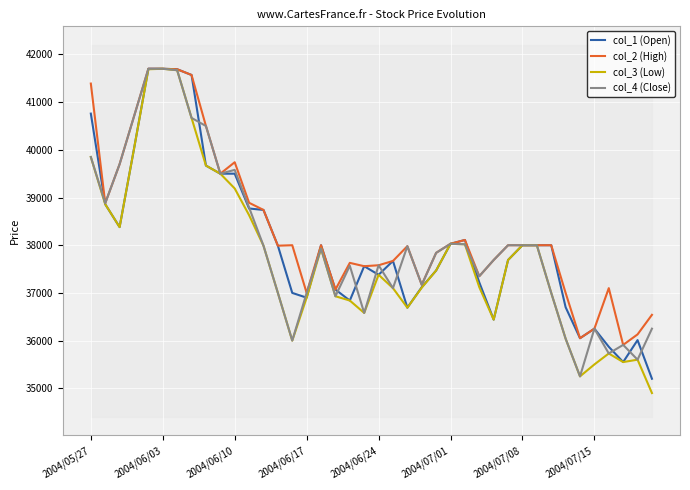

How many lines are shown in the chart?

4